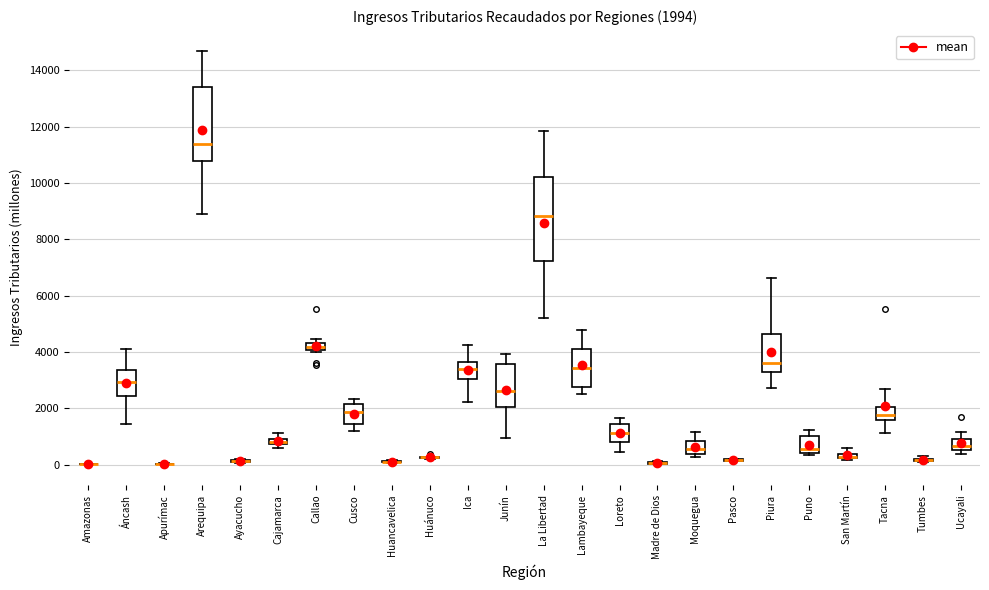

Comparing the boxes themselves (not the whiskers), which one is the tallest?

La Libertad